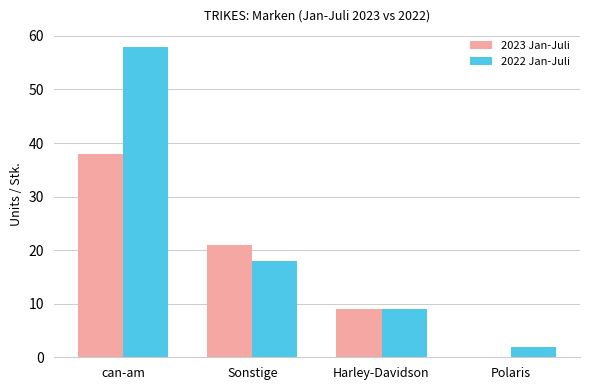

Where is 2022 Jan-Juli nearest to the value 30?

Sonstige